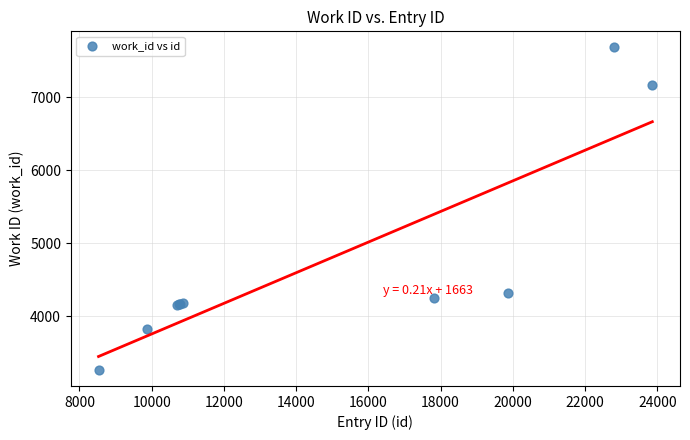

What Y value in the scatter plot is closest to 5475?

4324